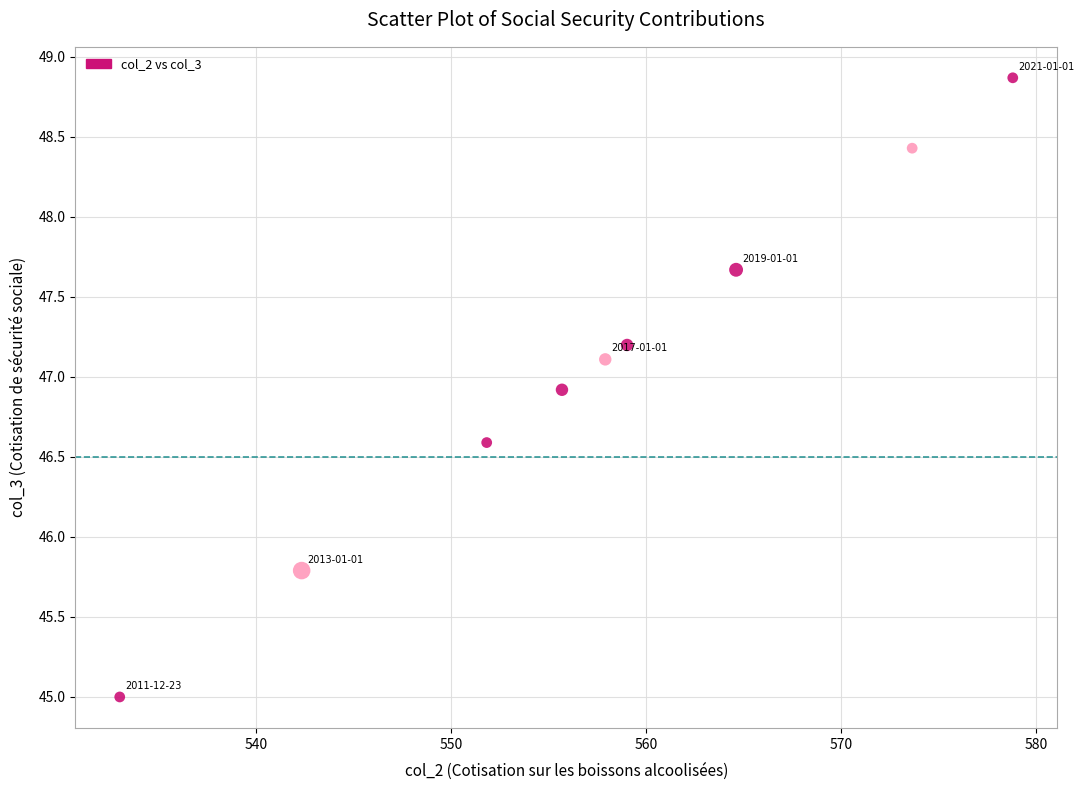

What is the average X value?

557.4